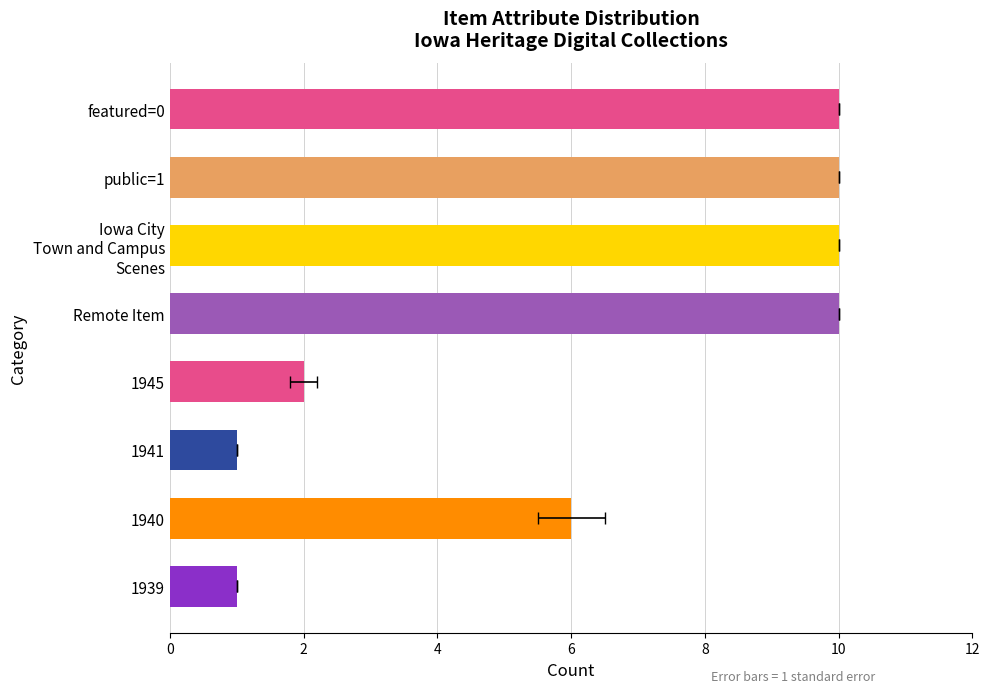

What is the difference between the values at 1940 and featured=0?

4